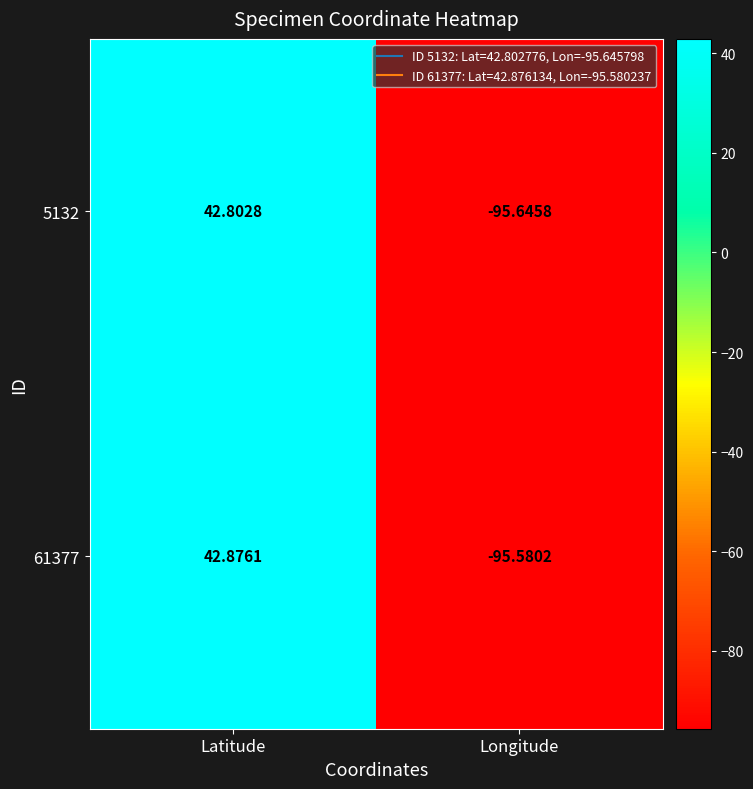

Which series has the widest spread of values?

61377